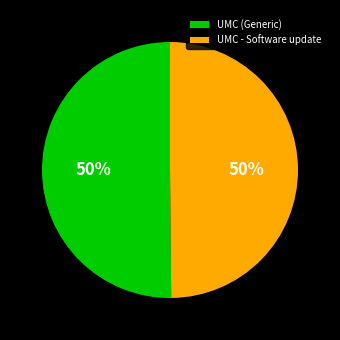

How many segments does this pie chart have?

2